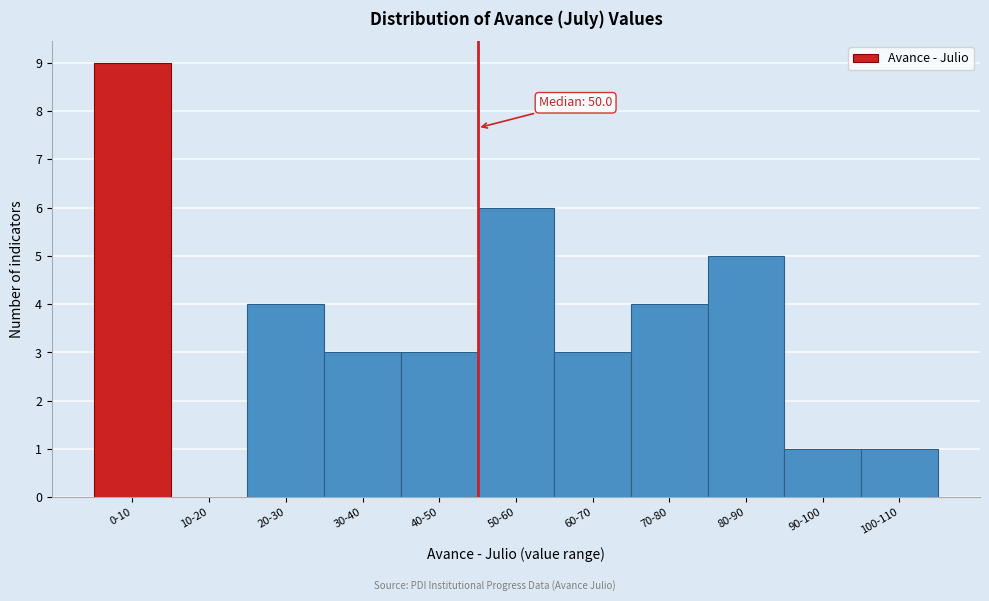

Reading right to left, what are all the values shown in this chart?

100-110=1	90-100=1	80-90=5	70-80=4	60-70=3	50-60=6	40-50=3	30-40=3	20-30=4	10-20=0	0-10=9